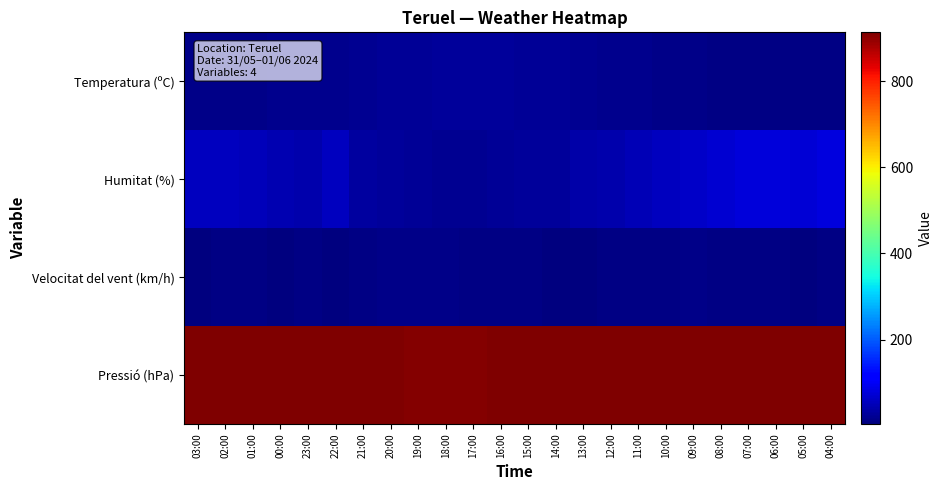

Between 09:00 and 10:00, which is larger?

10:00